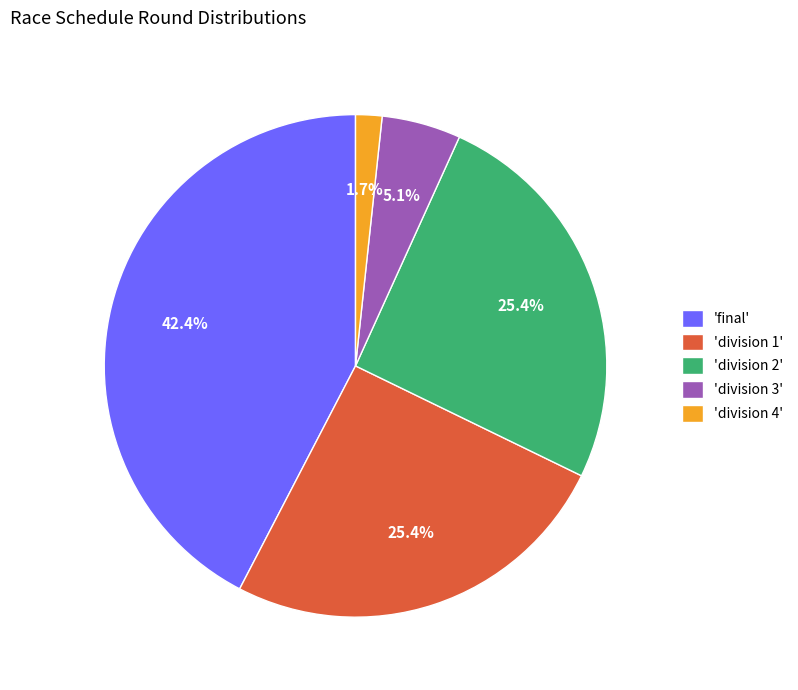

What is the total percentage of 'division 2' and 'division 3'?

30.5%